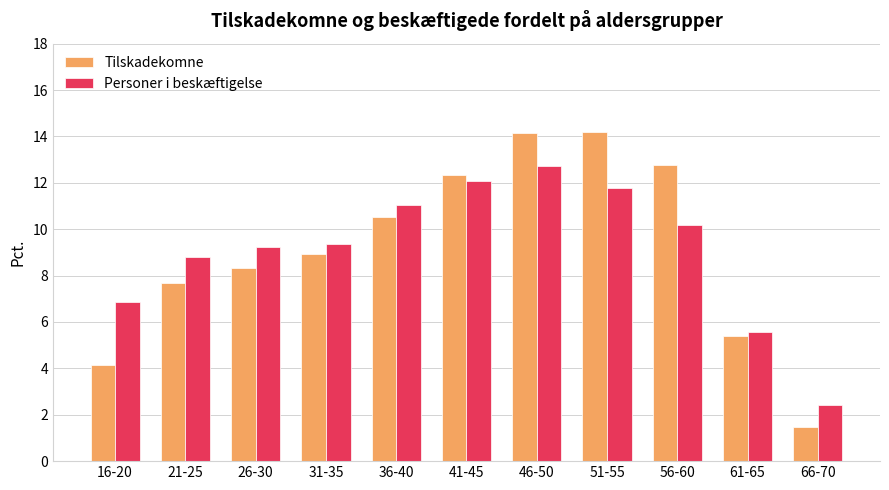

Where does the Tilskadekomne series first go above 8?

26-30